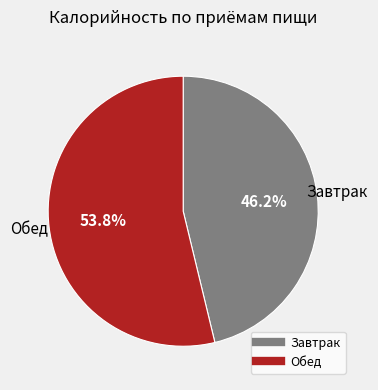

What is the smallest slice in the pie chart?

Завтрак